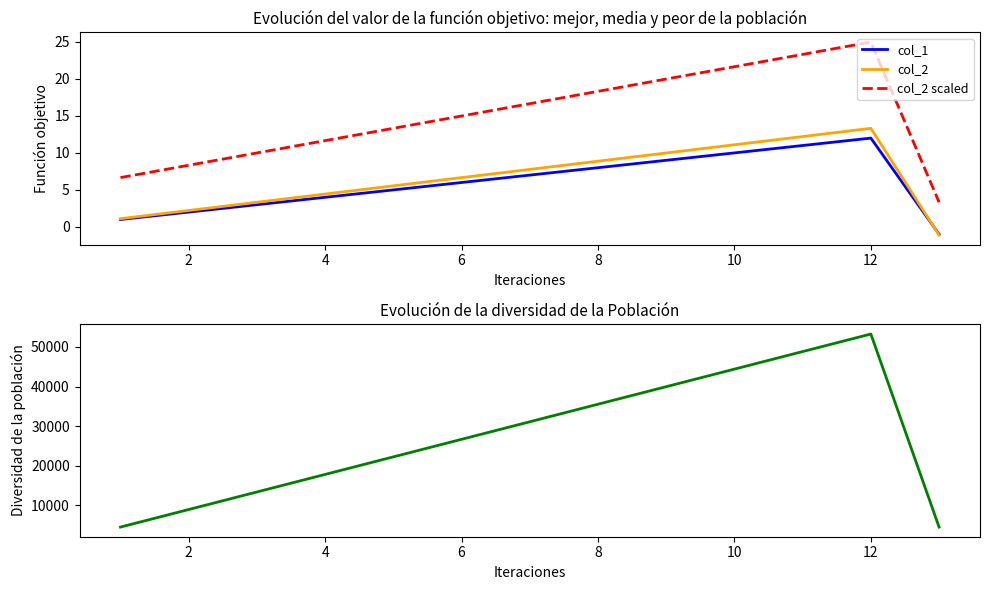

What is the average value of the col_1 series?

5.9